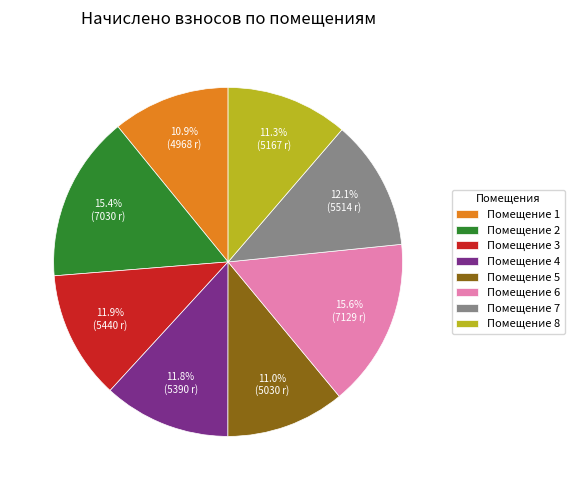

Between Помещение 6 and Помещение 1, which is larger?

Помещение 6